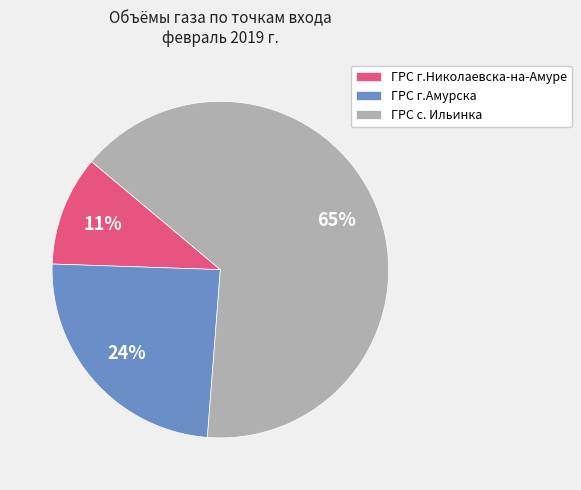

Count the number of slices in the pie.

3